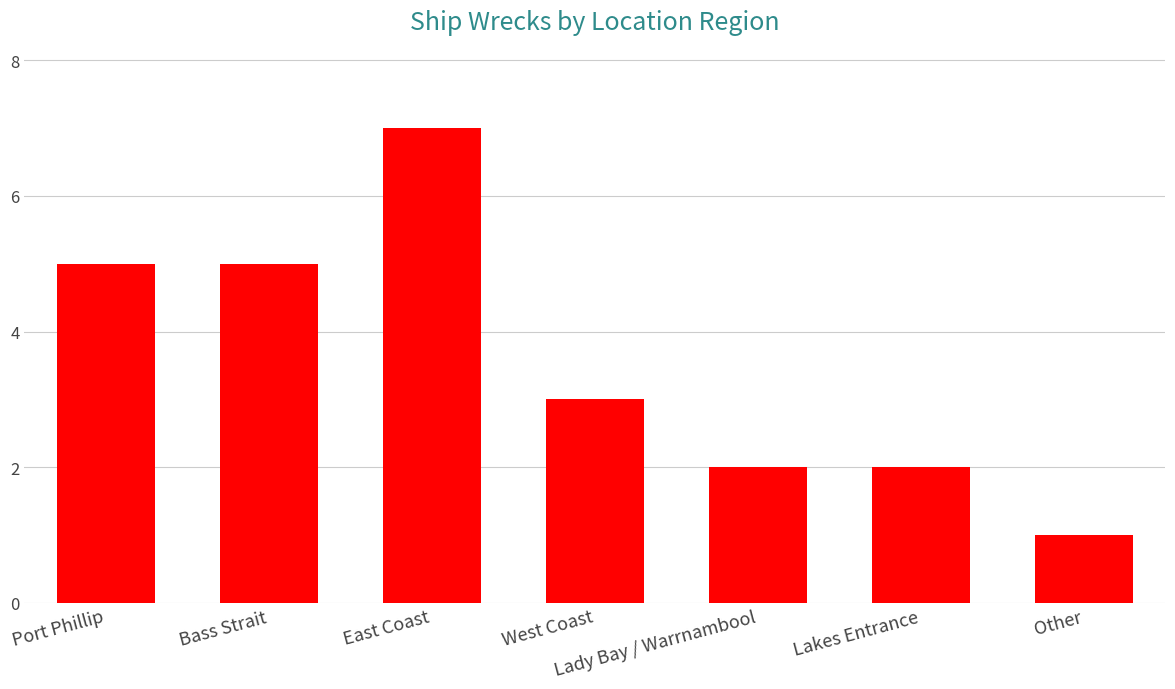

How many categories are shown in the chart?

7